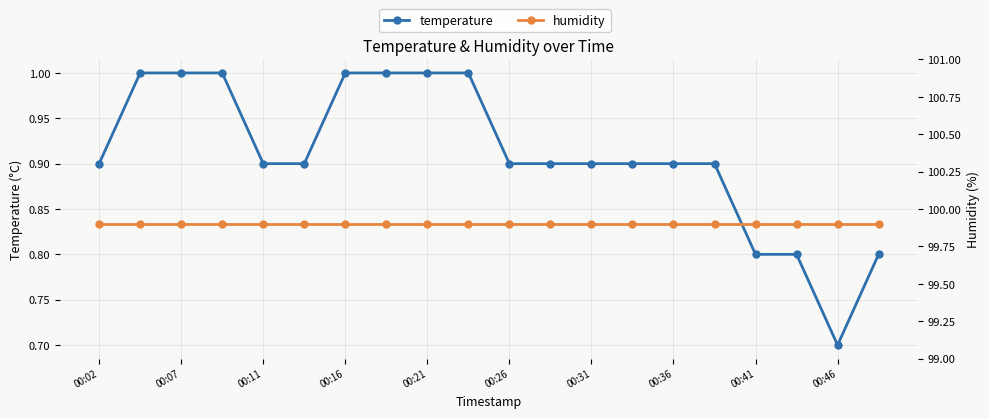

Rank the series at 13 from lowest to highest value.

temperature, humidity